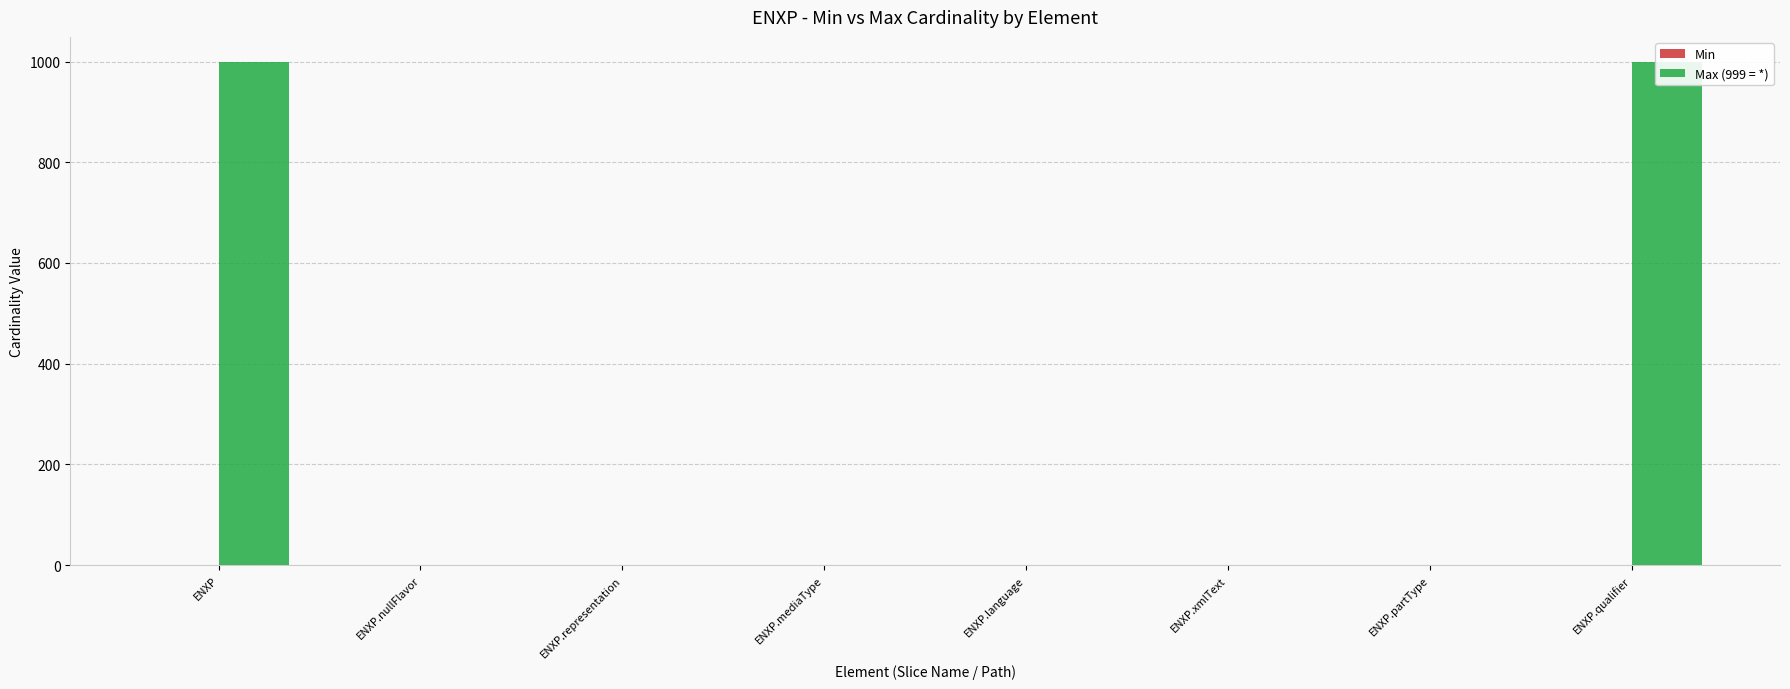

The Max (999 = *) series shows 1391 at ENXP.qualifier. True or false?

False